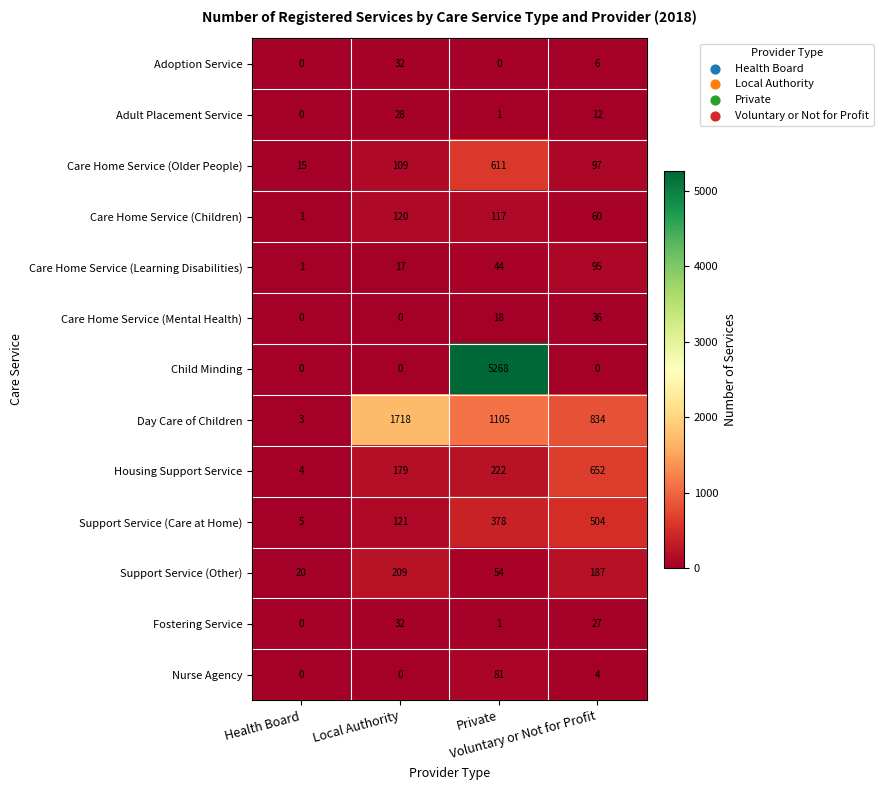

At how many categories does at least one series exceed 771?

3